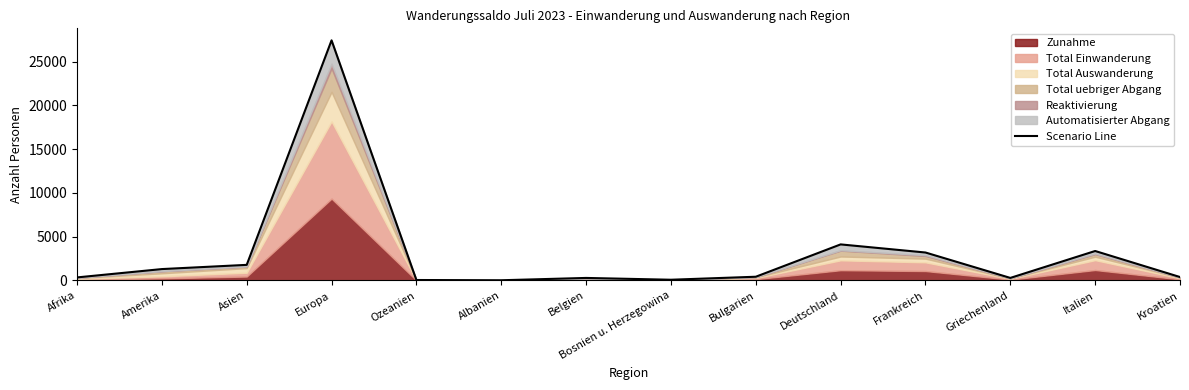

True or false: the data shows 6006 at Italien.

False